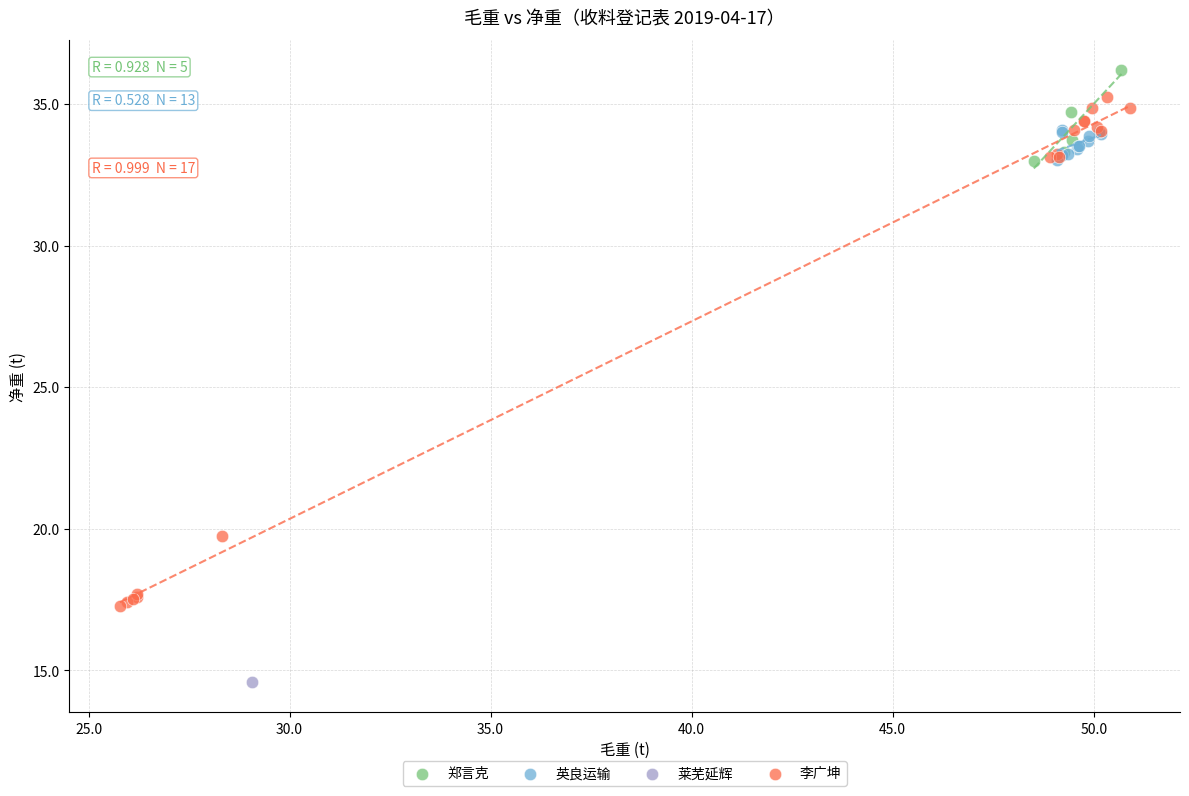

What are all the series names shown in the legend?

李广坤, 英良运输, 莱芜延辉, 郑言克